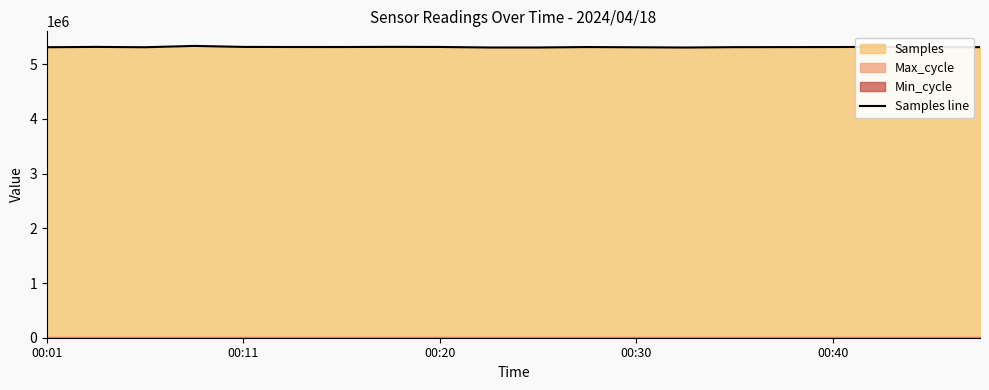

Reading left to right, extract all data points from this chart.

5309404	5315262	5309278	5333114	5315060	5313303	5313068	5315815	5314095	5304378	5304592	5312590	5308553	5304108	5310563	5311604	5312798	5315417	5309153	5311087